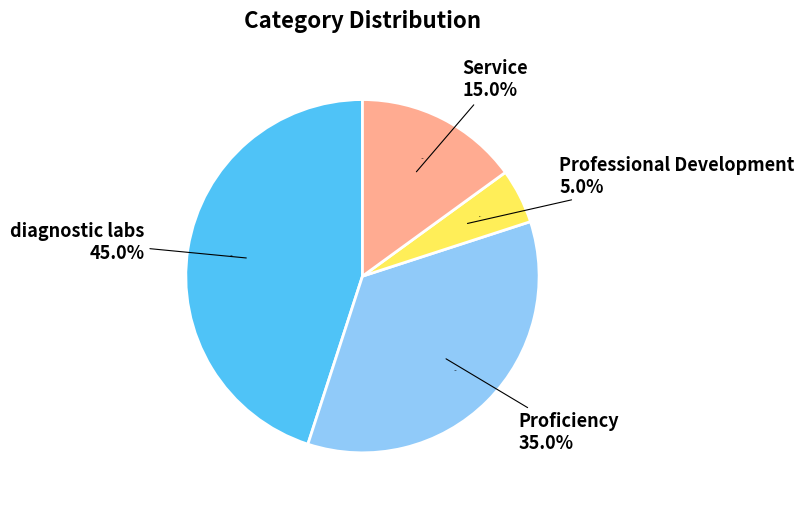

Which slice is the largest?

diagnostic labs